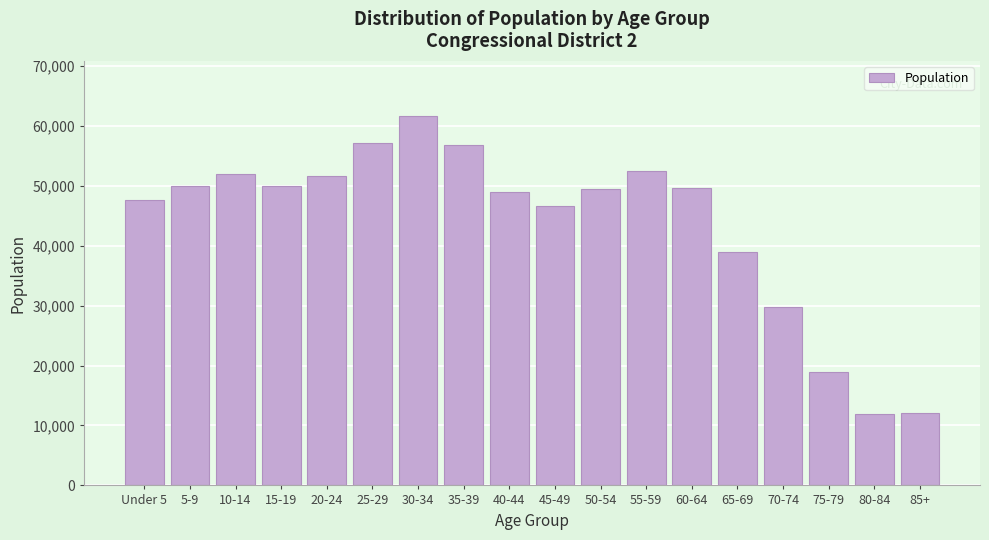

Which category has the highest value across all series?

30-34